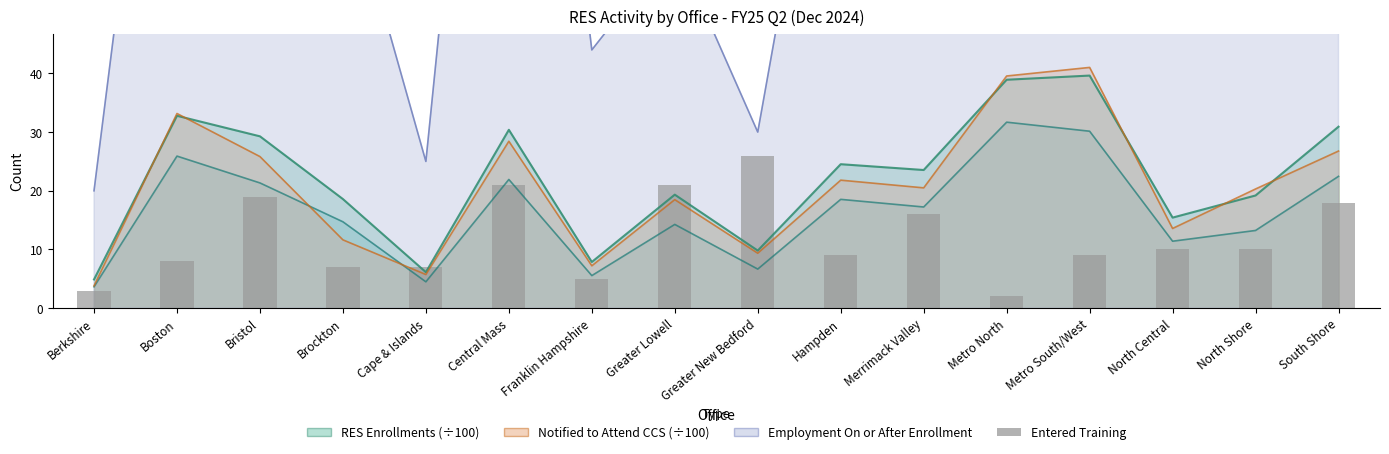

At which label is the value closest to 14?

Merrimack Valley